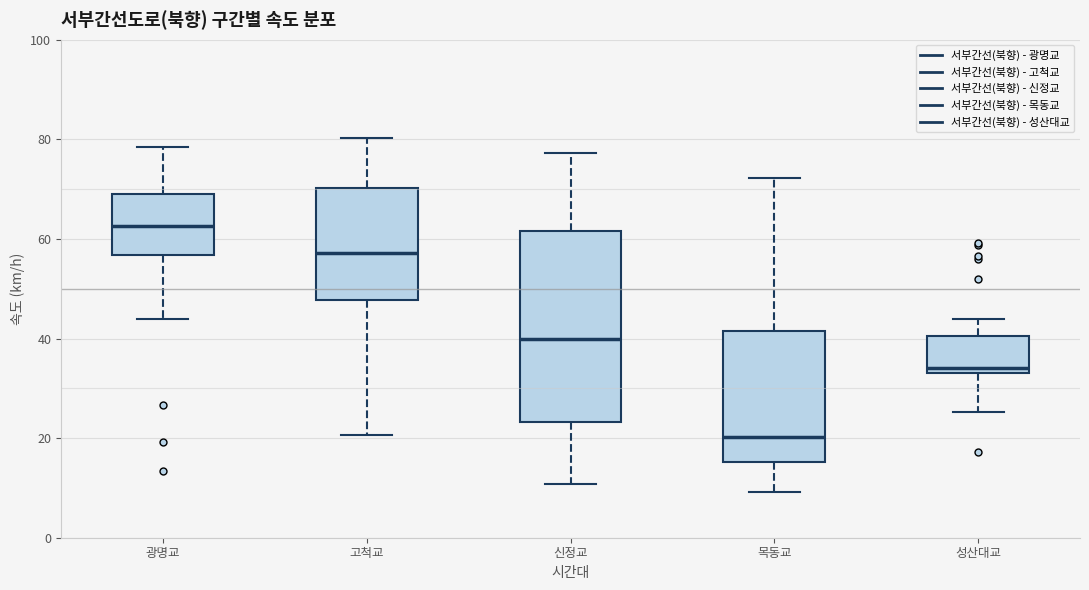

Which box's median line is the lowest?

목동교